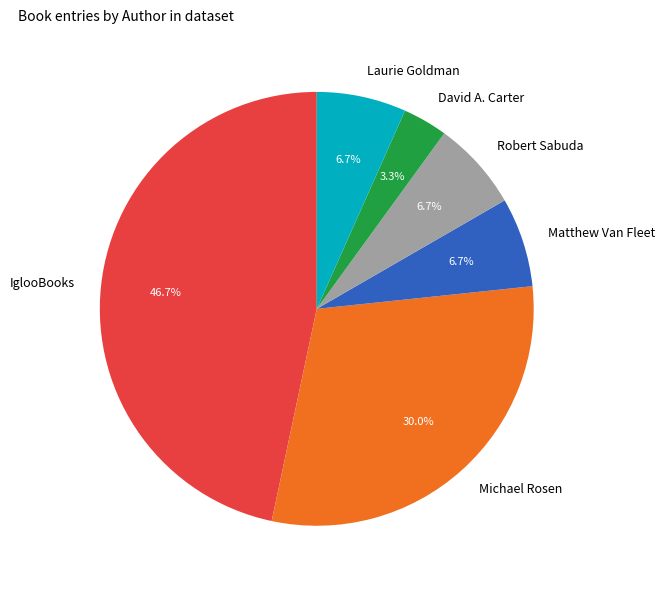

What is the smallest slice in the pie chart?

David A. Carter